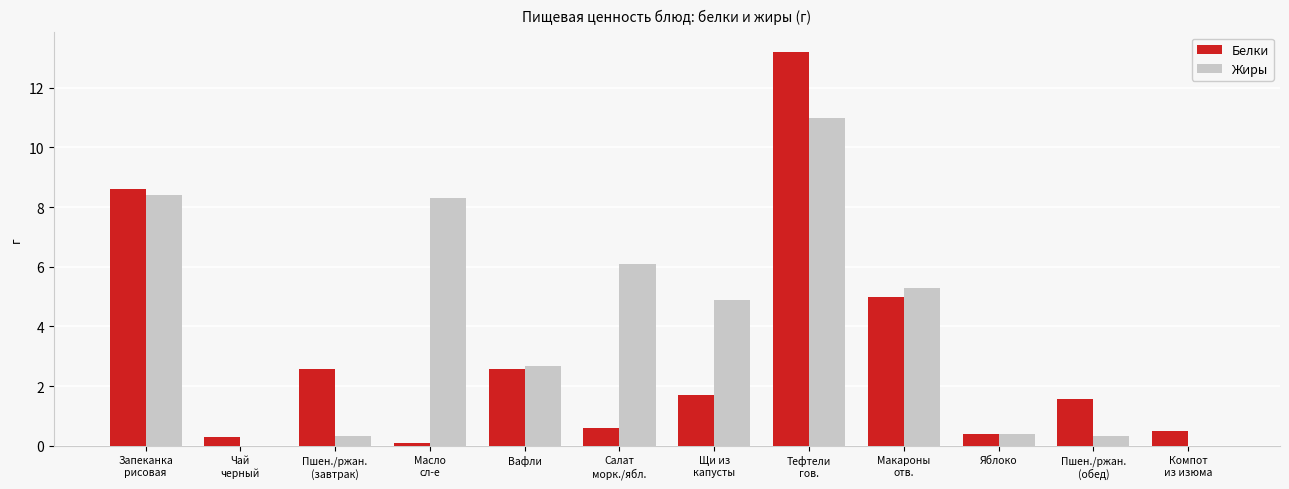

What is the sum of all Жиры values?

47.7